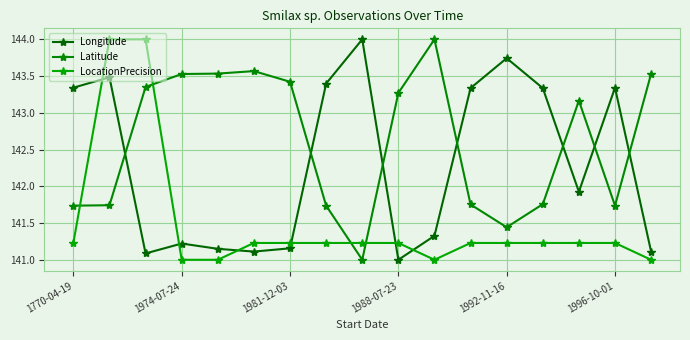

Which series has the largest total across all categories?

Latitude